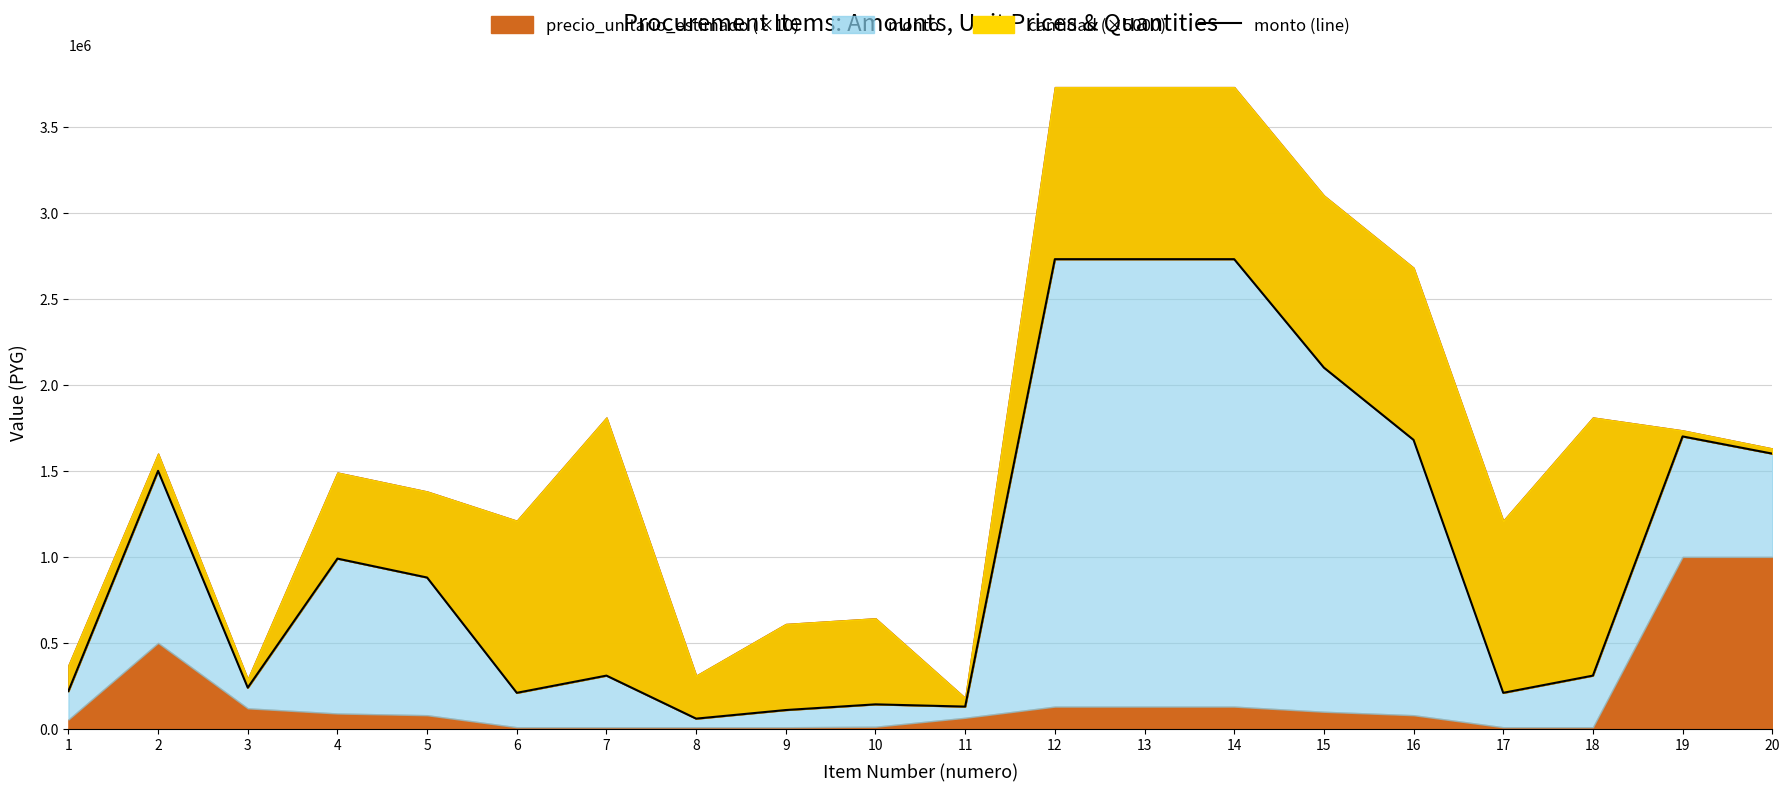

Is it true that the value at 8 is 60000?

True